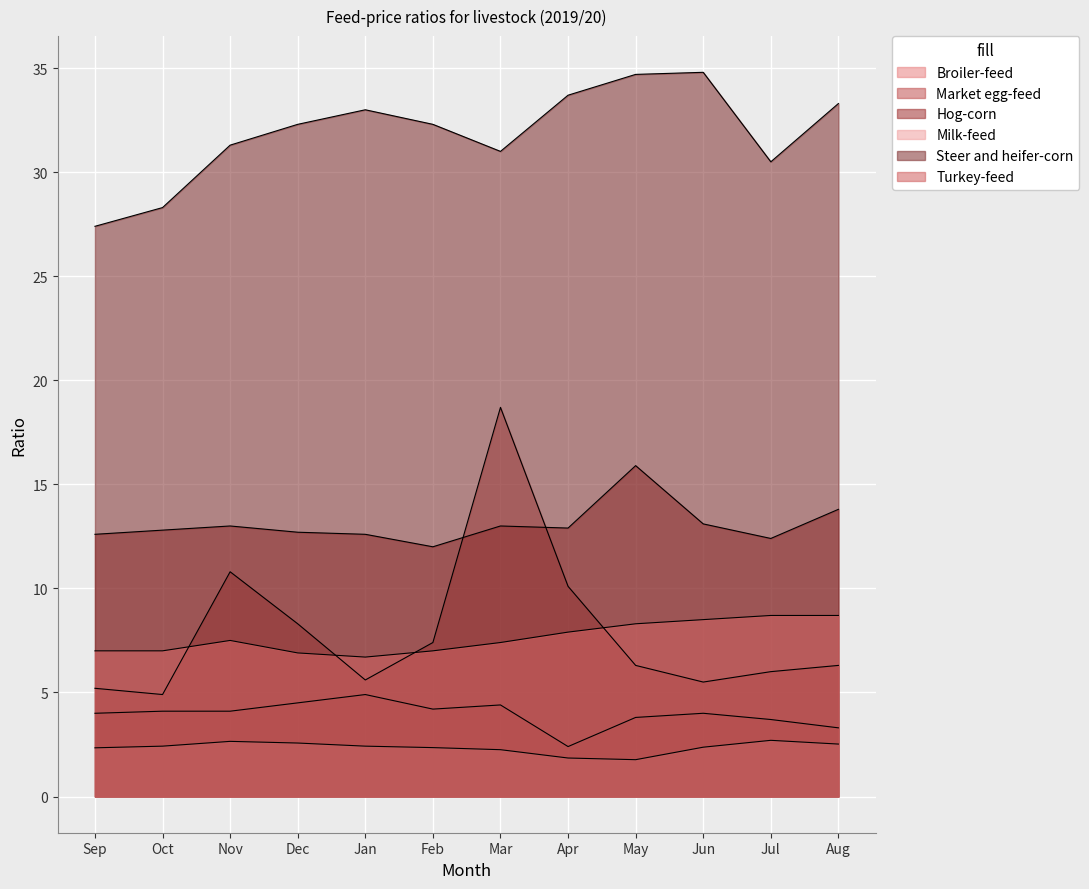

At which label does Hog-corn reach its minimum?

Feb